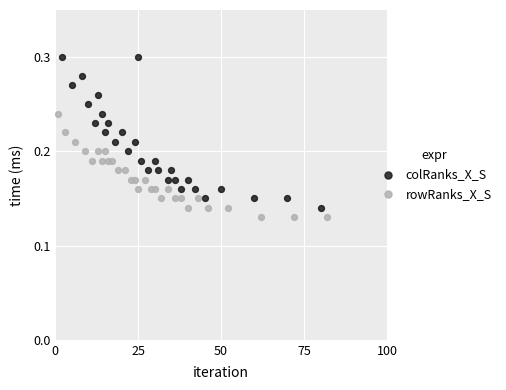

Which series contains the highest Y value?

colRanks_X_S